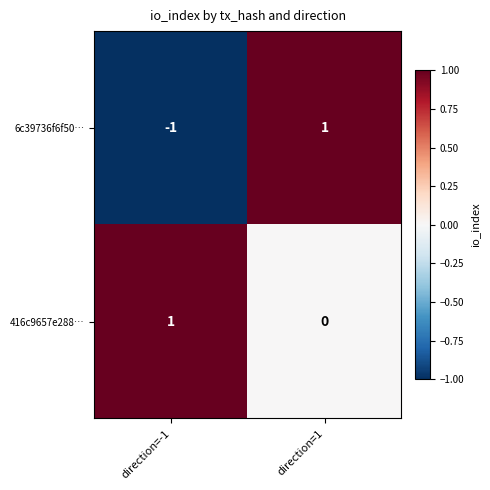

The value of 416c9657e288… at direction=1 is 0. True or false?

True